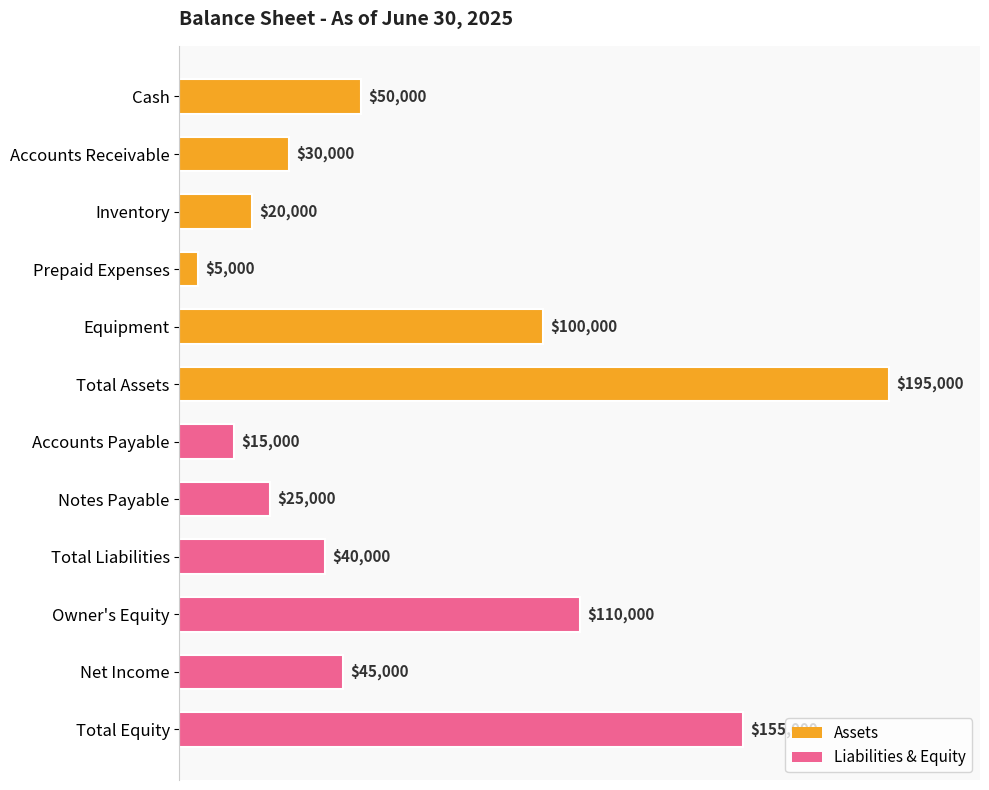

Where is the data nearest to the value 100000?

Equipment